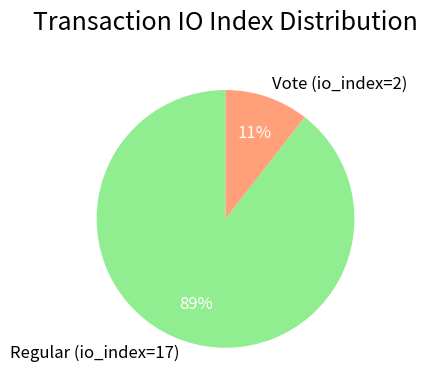

Which slice represents more than half of the pie?

Regular (io_index=17)